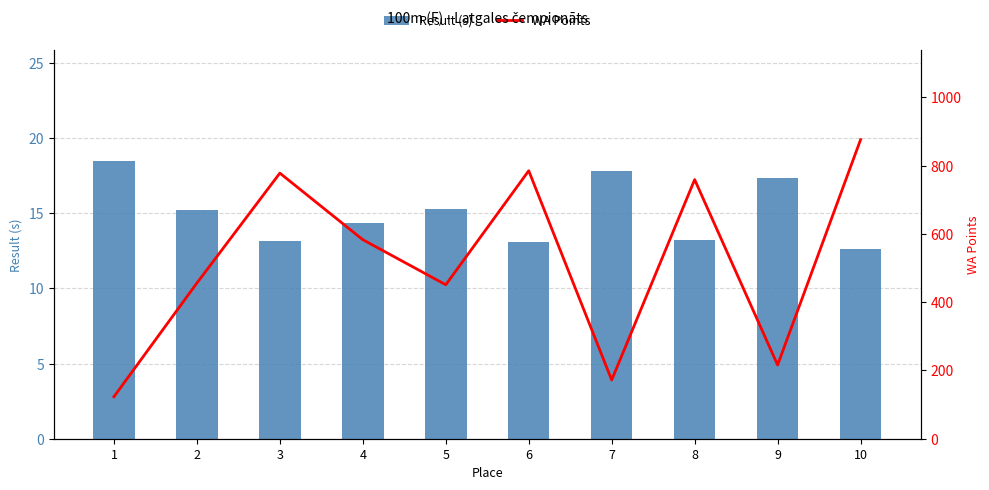

Which series has the largest range (max minus min)?

WA Points